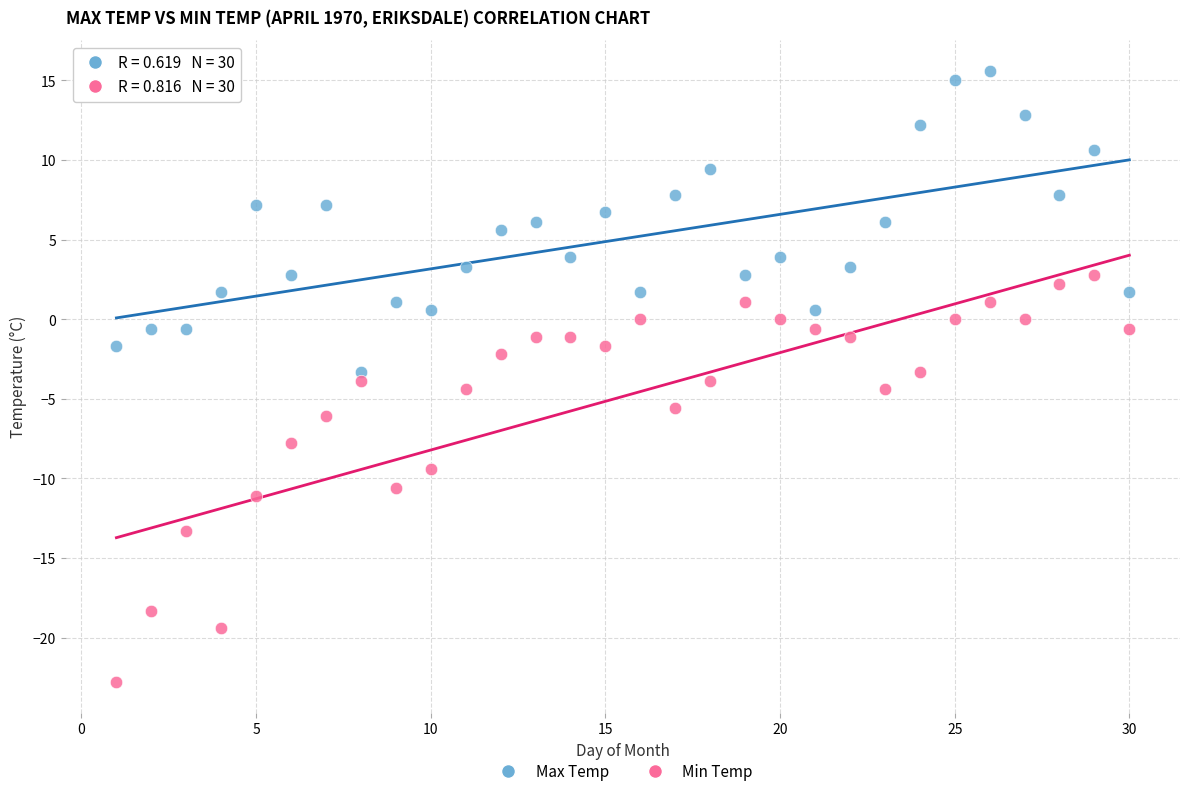

Which series contains the lowest Y value?

Min Temp